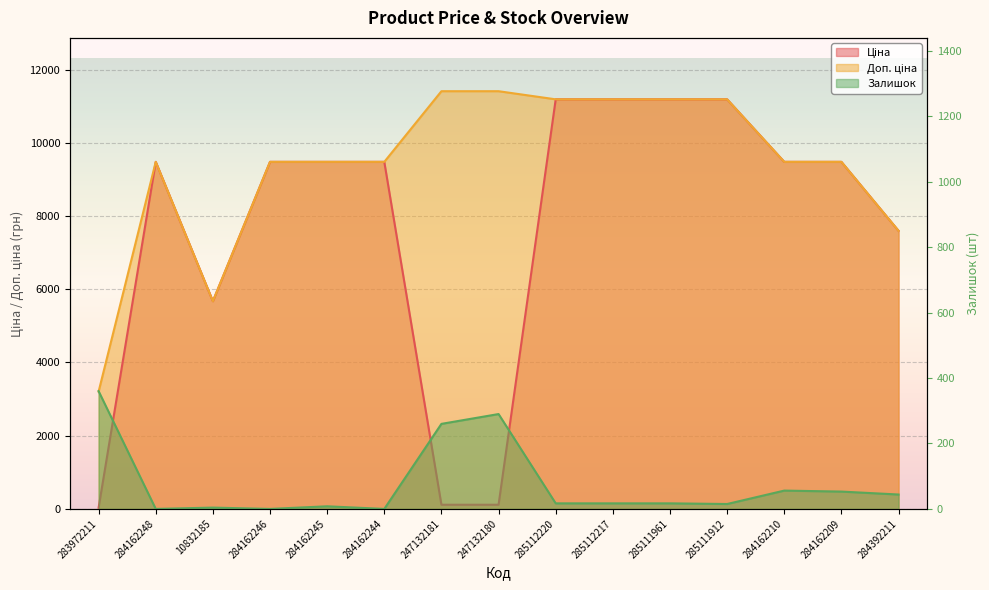

Reading left to right, what are all the values shown in this chart?

Ціна: 283972211=32.0	284162248=9480.1	10832185=5673.8	284162246=9480.1	284162245=9480.1	284162244=9480.1	247132181=114.1	247132180=114.1	285112220=11188.2	285112217=11188.2	285111961=11188.2	285111912=11188.2	284162210=9480.1	284162209=9480.1	284392211=7596.5
Доп. ціна: 283972211=3205.0	284162248=9480.1	10832185=5673.8	284162246=9480.1	284162245=9480.1	284162244=9480.1	247132181=11410.0	247132180=11410.0	285112220=11188.2	285112217=11188.2	285111961=11188.2	285111912=11188.2	284162210=9480.1	284162209=9480.1	284392211=7596.5
Залишок: 283972211=360.0	284162248=0.0	10832185=4.0	284162246=0.0	284162245=8.0	284162244=0.0	247132181=260.0	247132180=290.0	285112220=17.0	285112217=17.0	285111961=17.0	285111912=15.0	284162210=56.0	284162209=53.0	284392211=44.0